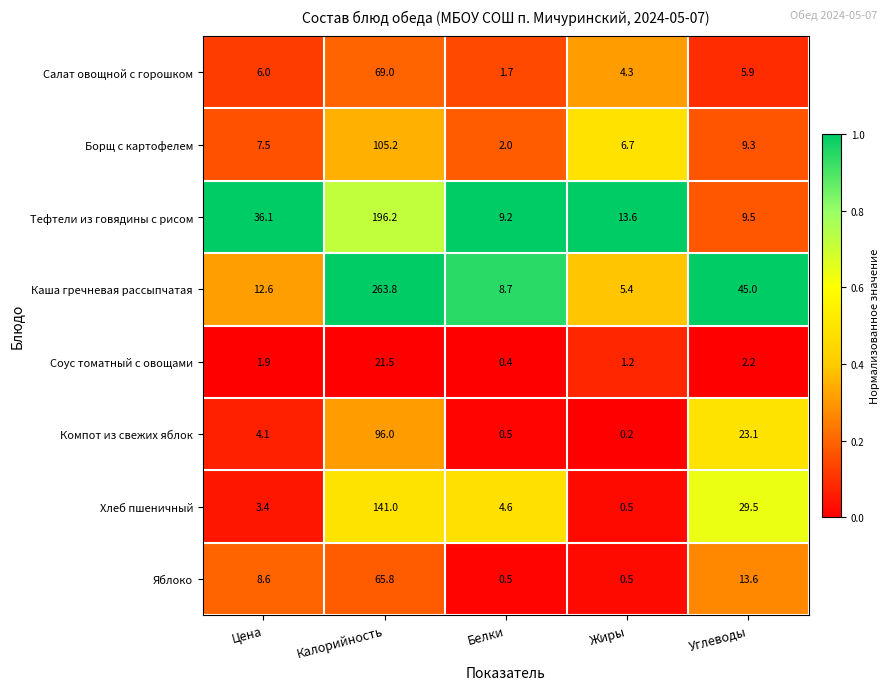

Rank the series by their maximum value, from lowest to highest.

Соус томатный с овощами, Яблоко, Салат овощной с горошком, Компот из свежих яблок, Борщ с картофелем, Хлеб пшеничный, Тефтели из говядины с рисом, Каша гречневая рассыпчатая